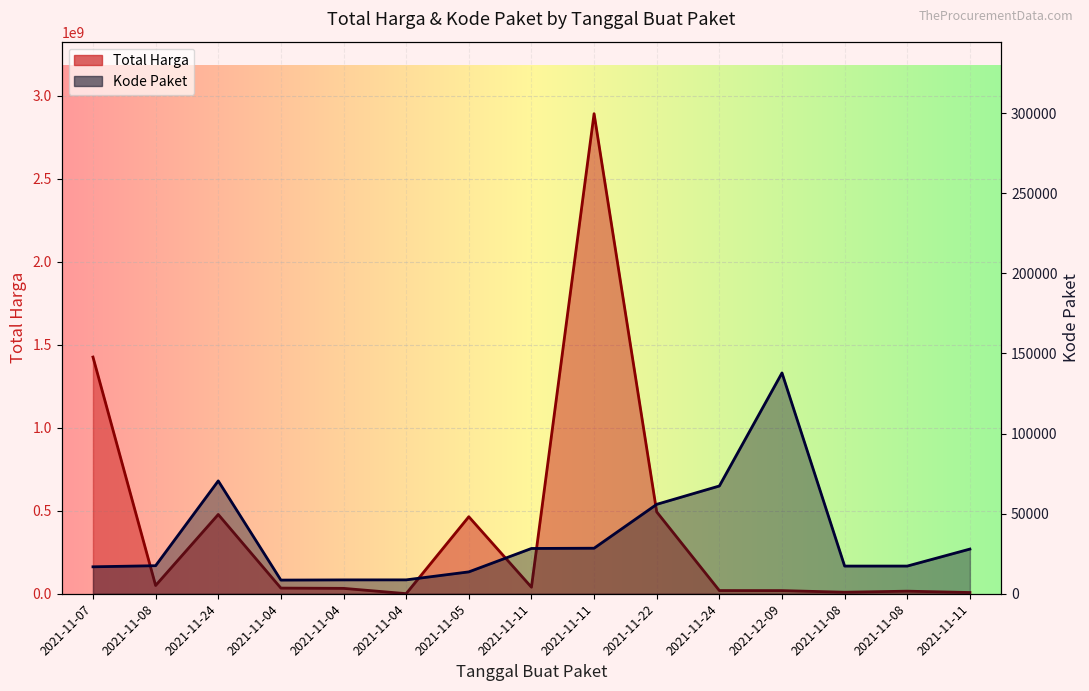

True or false: Kode Paket has a value of 70453 at 2021-11-24.

True